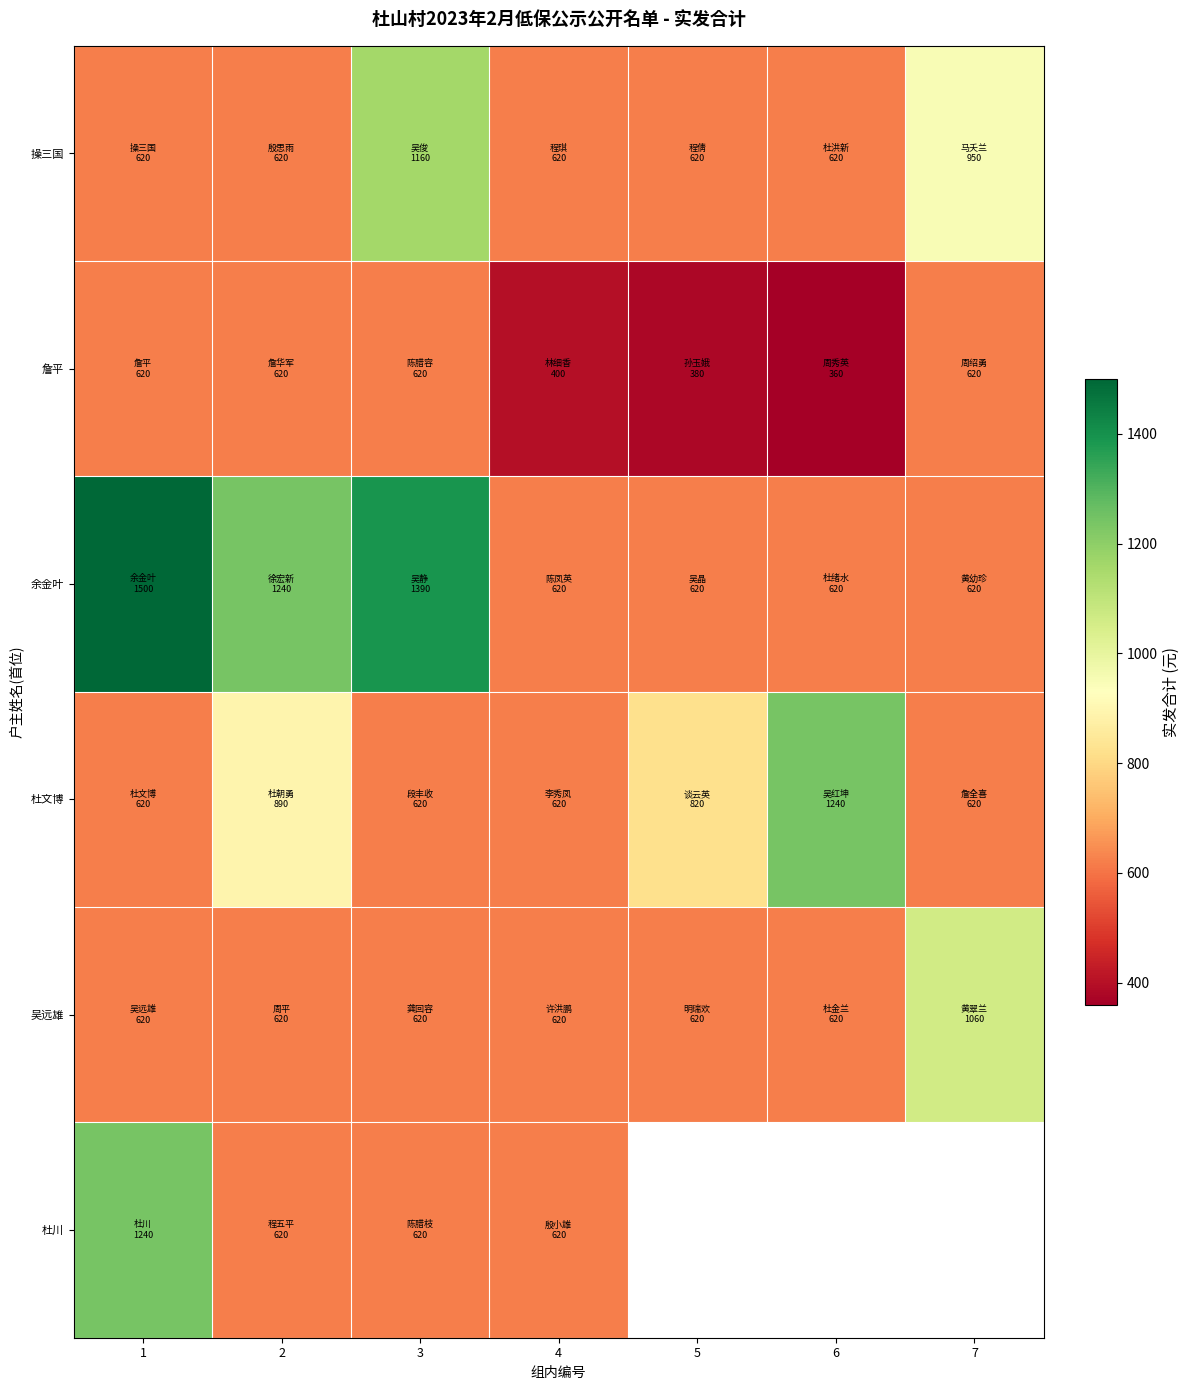

At which category is the sum across all series the highest?

1